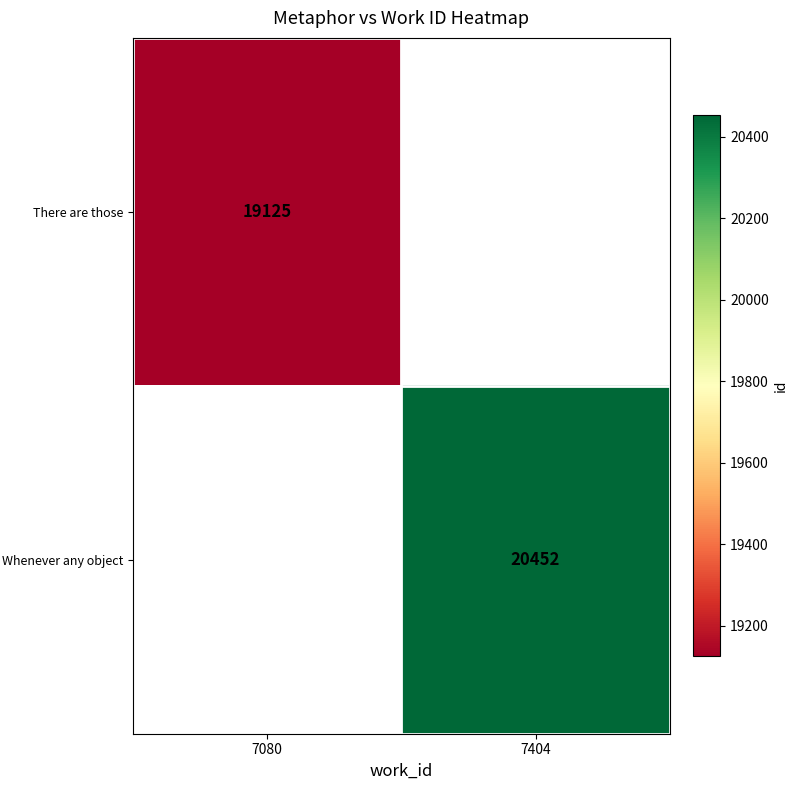

Is it true that There are those equals 19125 at 7080?

True